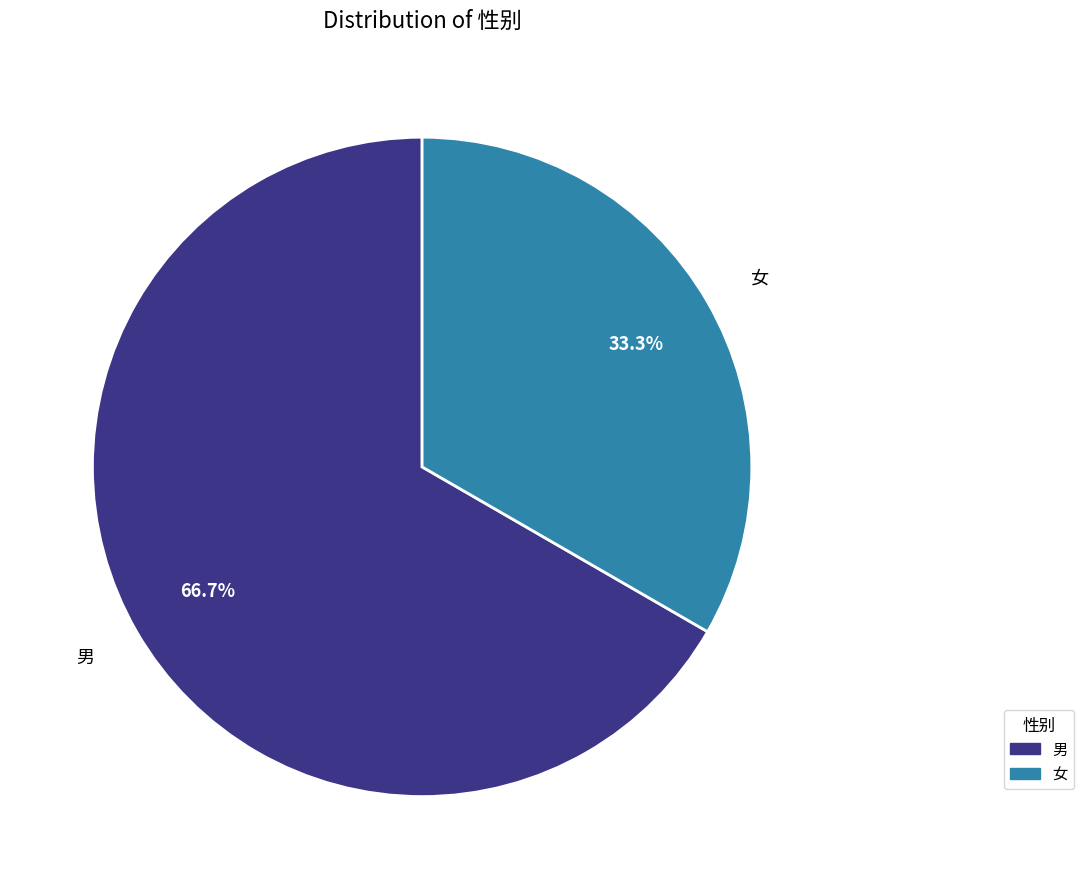

What is the ratio of the value at 女 to the value at 男?

0.5